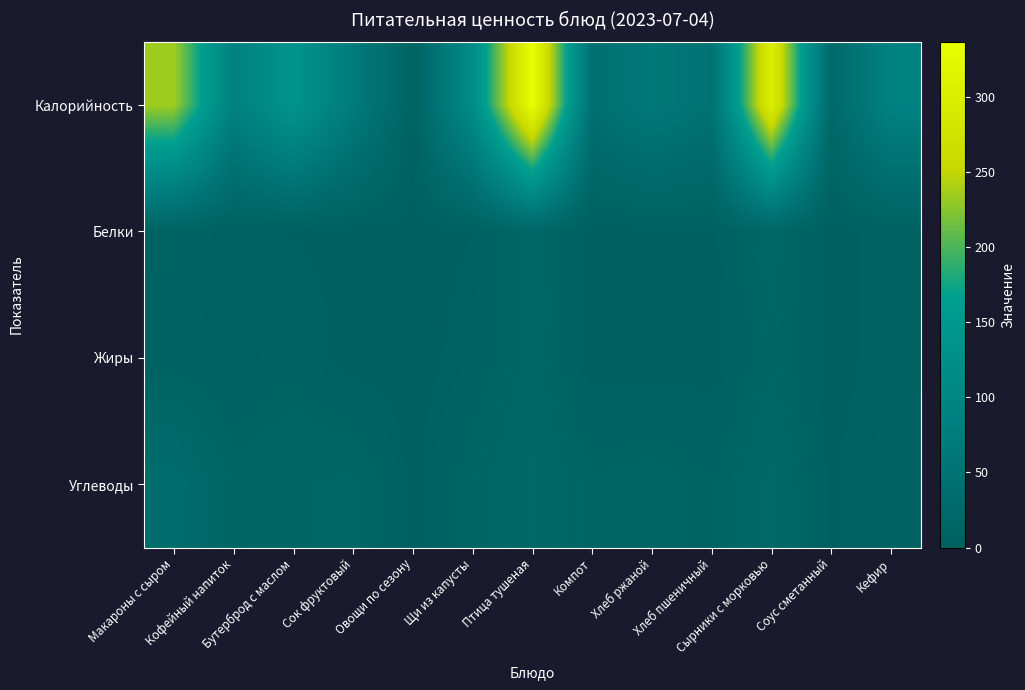

At how many categories does at least one series exceed 126?

4